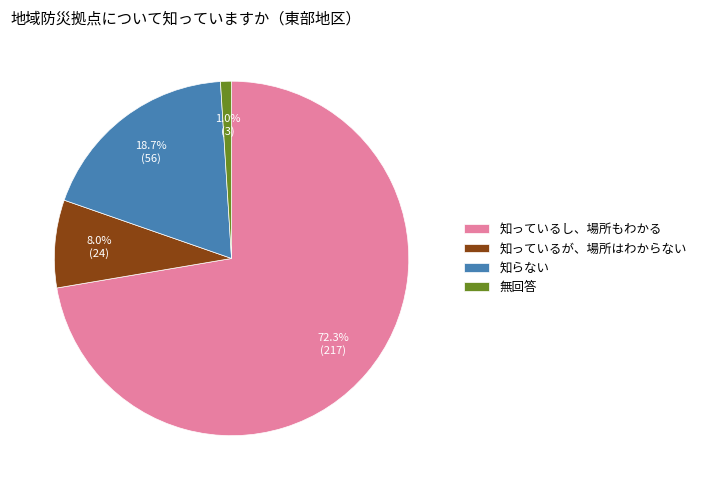

To the nearest percent, what portion does 知っているが、場所はわからない represent?

8%